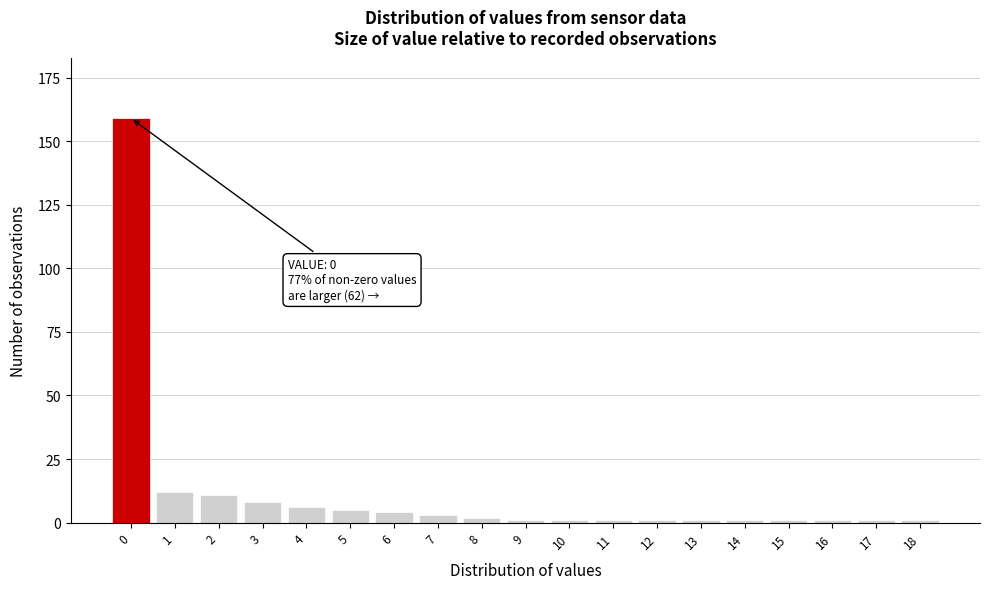

Reading right to left, extract all data points from this chart.

18=1	17=1	16=1	15=1	14=1	13=1	12=1	11=1	10=1	9=1	8=2	7=3	6=4	5=5	4=6	3=8	2=11	1=12	0=159